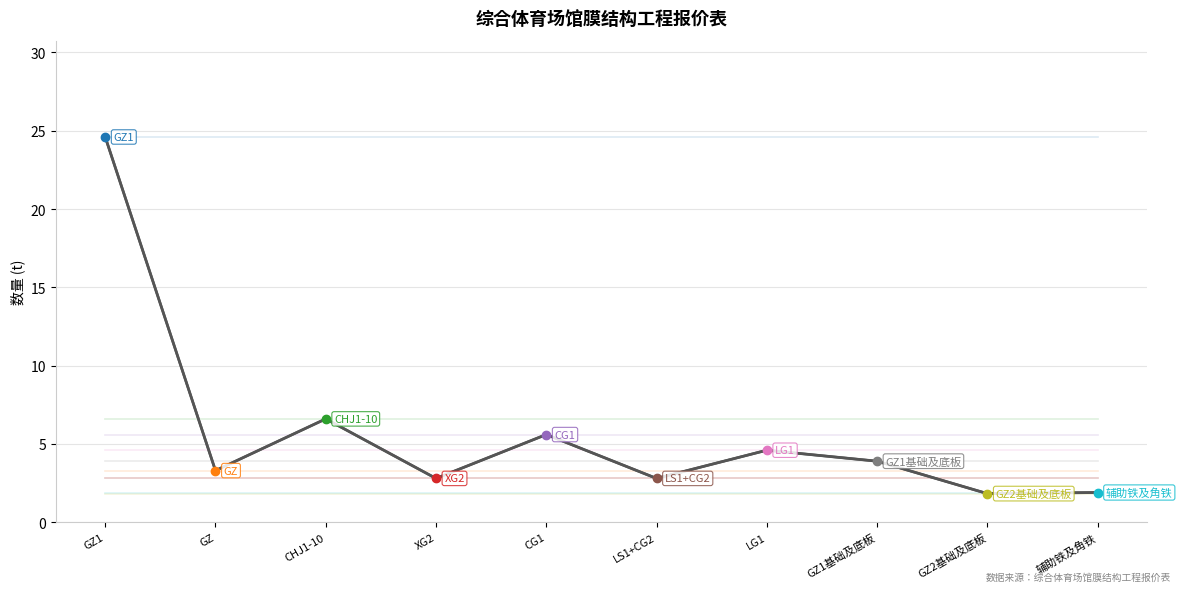

Is it true that the value at LS1+CG2 is 4.3?

False